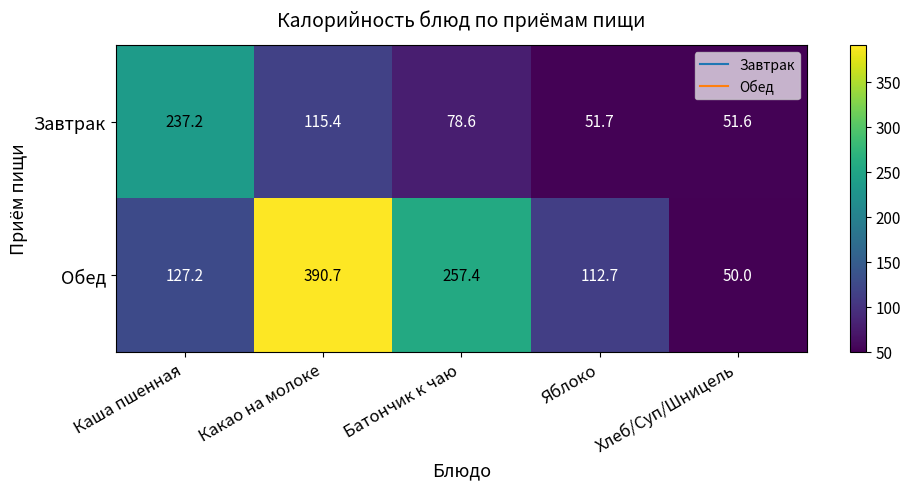

At which category is the sum across all series the highest?

Какао на молоке